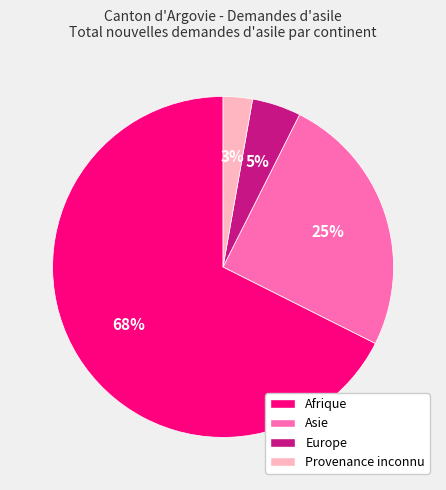

Is there a majority slice in this chart?

Yes